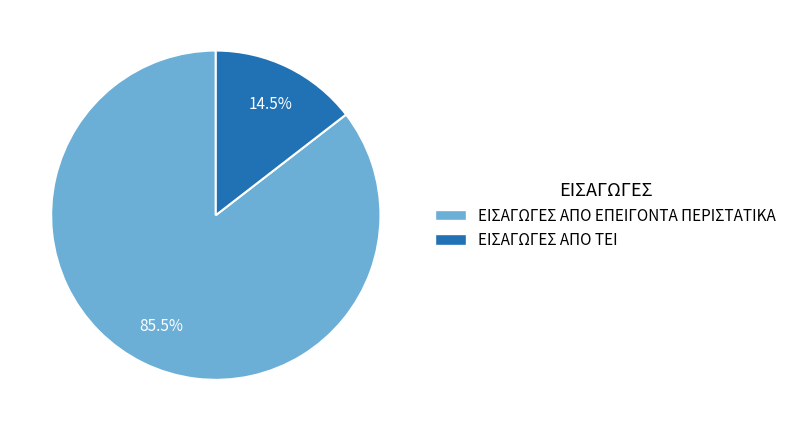

Which category accounts for the majority?

ΕΙΣΑΓΩΓΕΣ ΑΠΟ ΕΠΕΙΓΟΝΤΑ ΠΕΡΙΣΤΑΤΙΚΑ